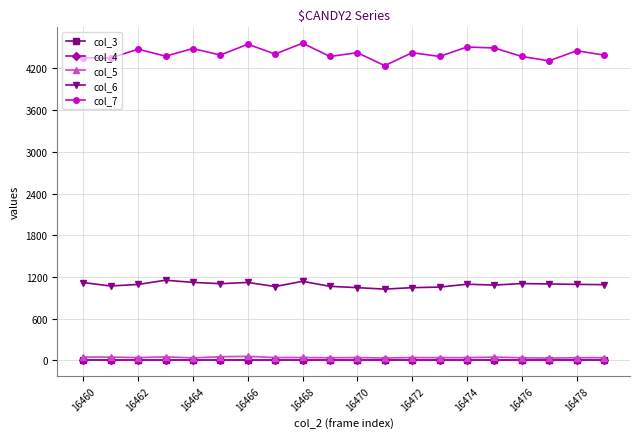

Is this an area chart (filled region under the line)?

No